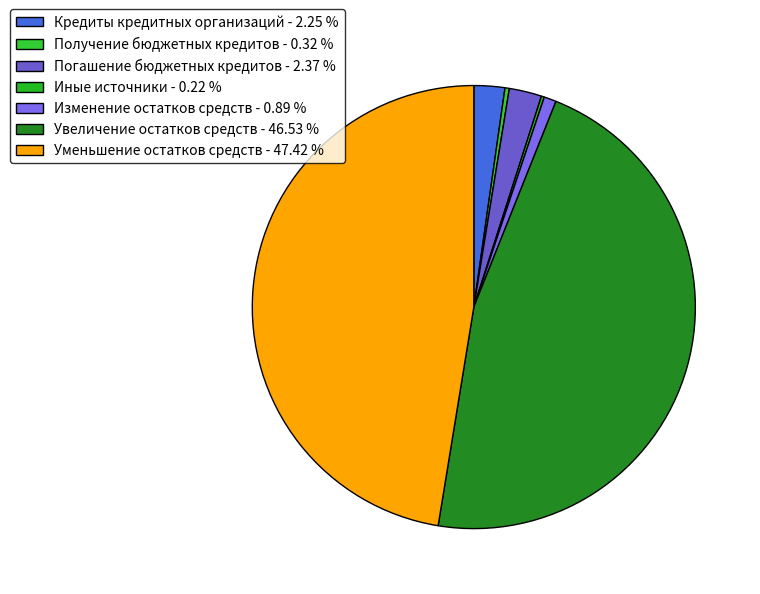

Which slice is the largest?

Уменьшение остатков средств